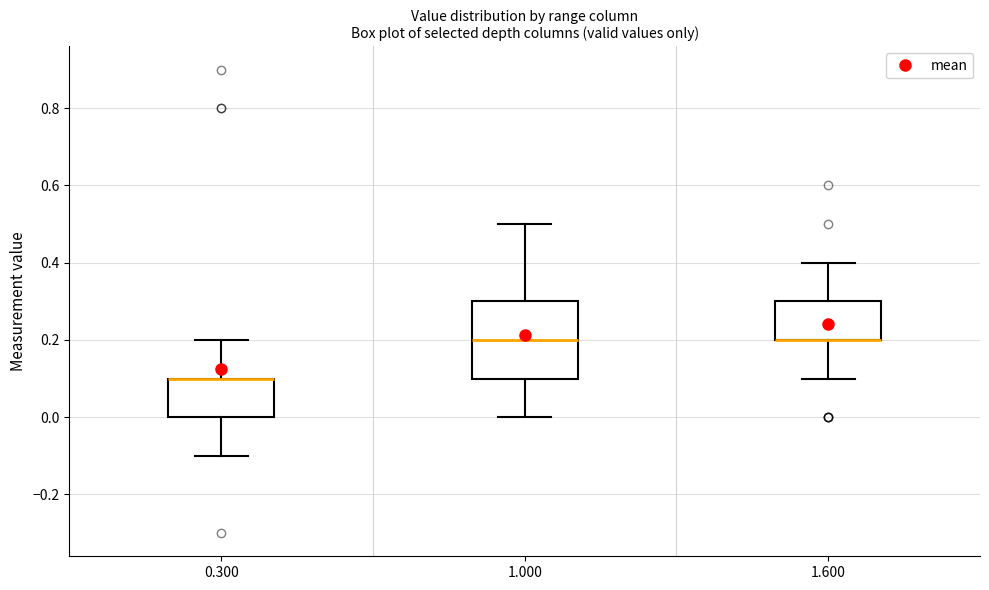

Reading left to right, transcribe this box plot: for each box, give where its median line is, the range the box spans, and where its two whiskers end, as read against the y-axis. The values are not printed on the chart, so give them approximately, as read against the axis.

0.300: median 0.1 (drawn on the box's upper edge), box 0.0 to 0.1, whiskers -0.1 to 0.2
1.000: median 0.2, box 0.1 to 0.3, whiskers 0.0 to 0.5
1.600: median 0.2 (drawn on the box's lower edge), box 0.2 to 0.3, whiskers 0.1 to 0.4